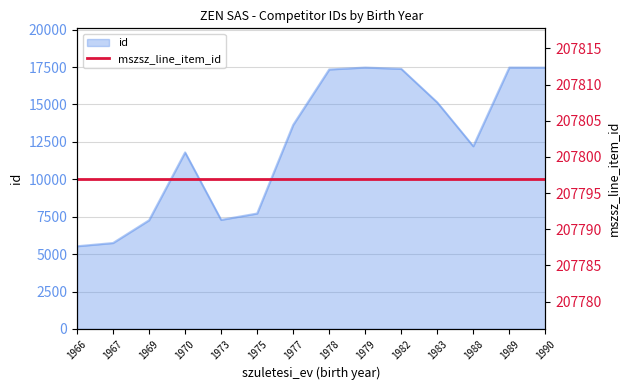

Between 1978 and 1970, which is larger?

1978